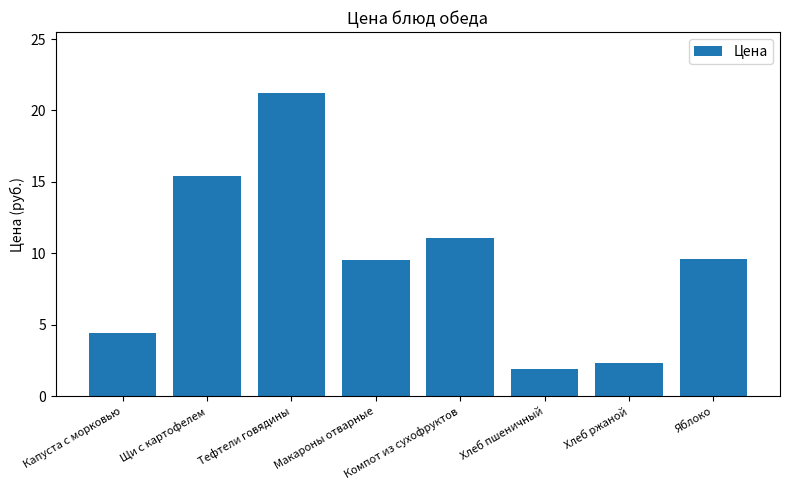

What position from the left is Тефтели говядины?

3